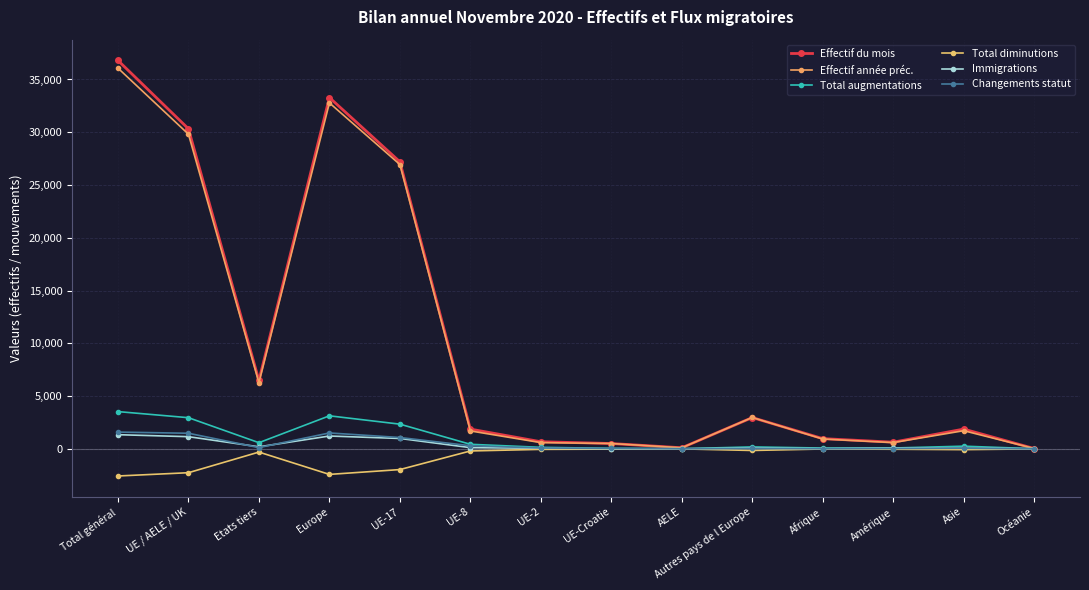

What is the average value of the Total augmentations series?

978